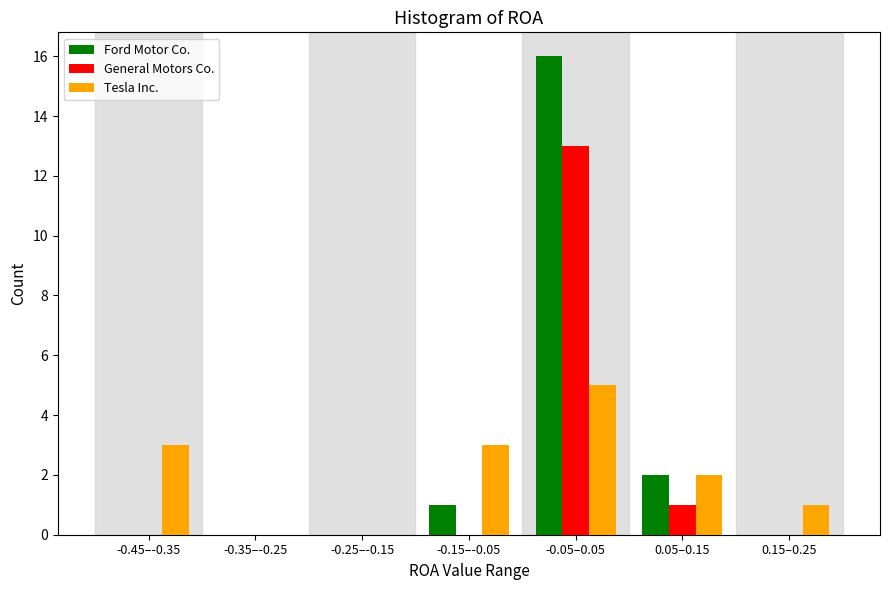

Reading left to right, list all the values displayed in this chart.

Ford Motor Co.: -0.45–-0.35=0	-0.35–-0.25=0	-0.25–-0.15=0	-0.15–-0.05=1	-0.05–0.05=16	0.05–0.15=2	0.15–0.25=0
General Motors Co.: -0.45–-0.35=0	-0.35–-0.25=0	-0.25–-0.15=0	-0.15–-0.05=0	-0.05–0.05=13	0.05–0.15=1	0.15–0.25=0
Tesla Inc.: -0.45–-0.35=3	-0.35–-0.25=0	-0.25–-0.15=0	-0.15–-0.05=3	-0.05–0.05=5	0.05–0.15=2	0.15–0.25=1